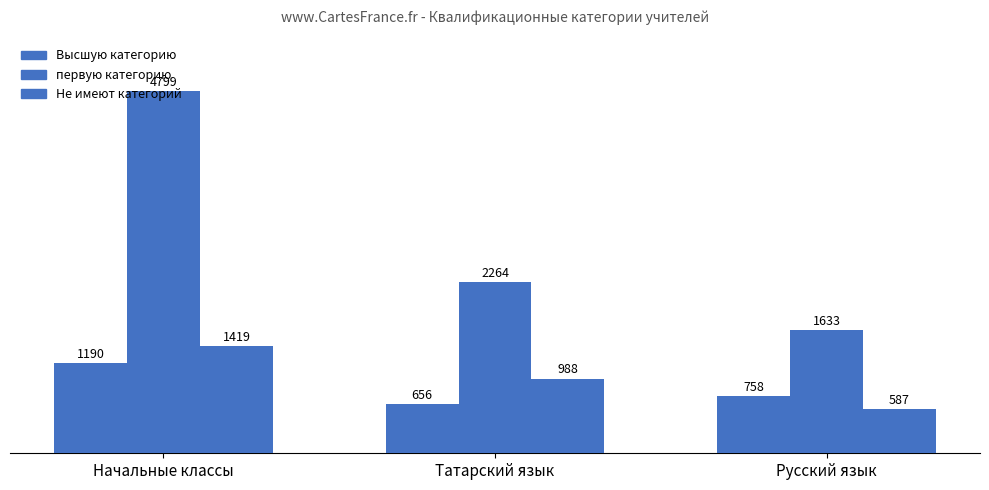

What is the difference between the maximum and second lowest values in the первую категорию series?

2535